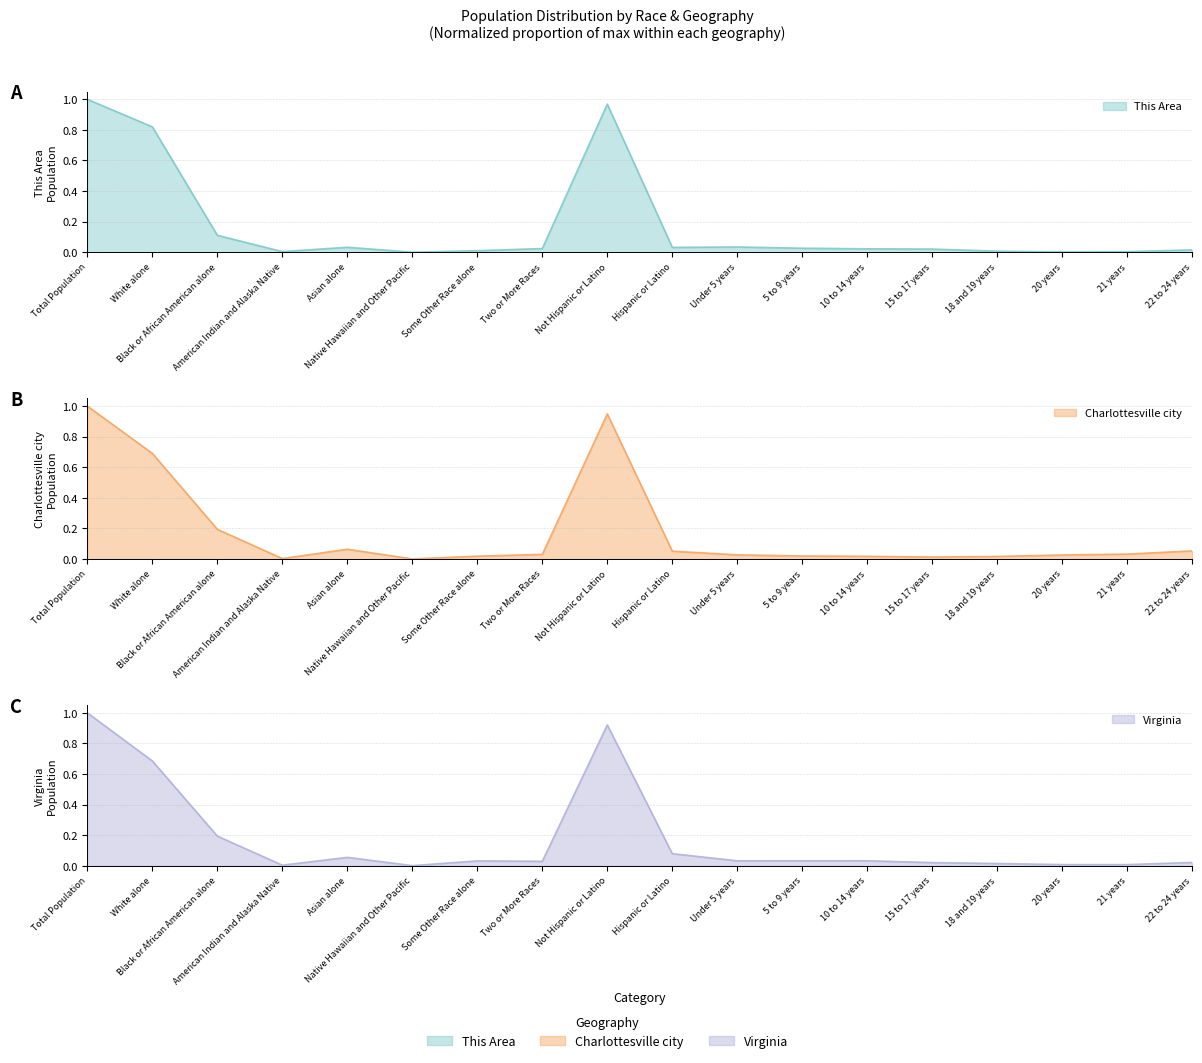

What is the difference between the maximum and minimum values in the Charlottesville city series?

1.0